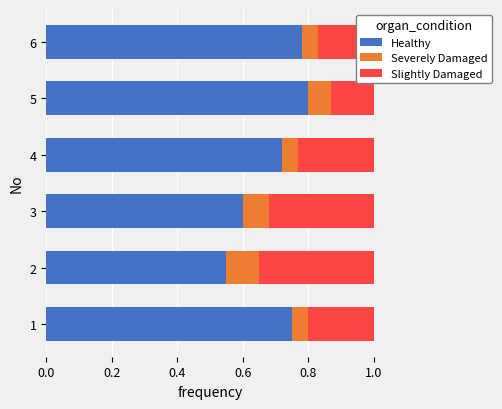

Count the Healthy values in the range 0 to 1.

6